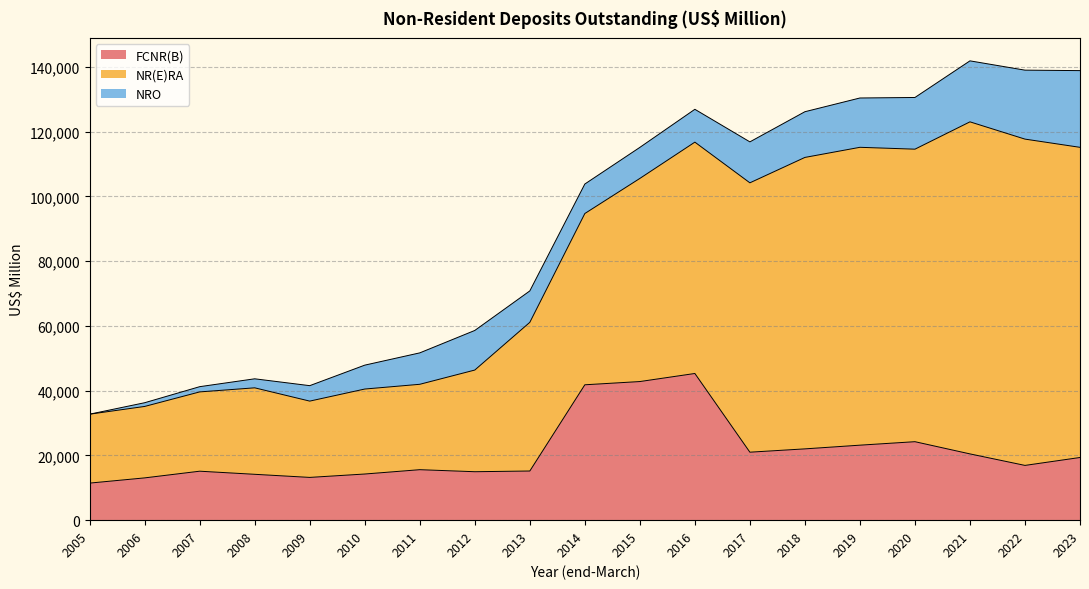

What is the value of the NR(E)RA point at the 5th from the left?

23570